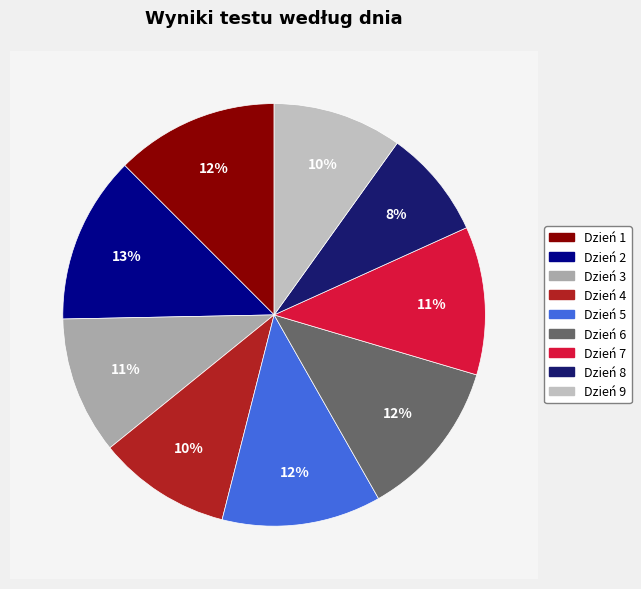

How many slices are in this pie chart?

9